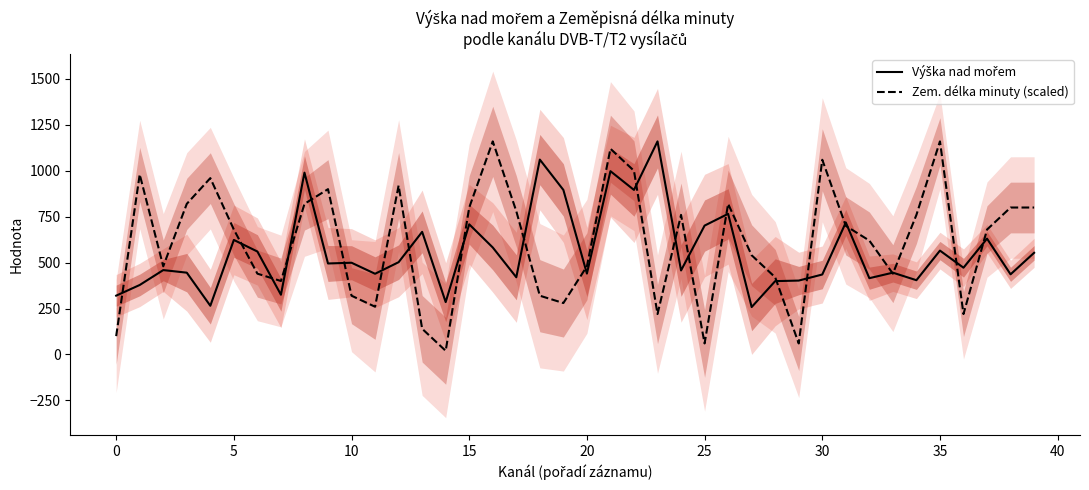

What value does the Zem. délka minuty (scaled) series have at 5?

679.4